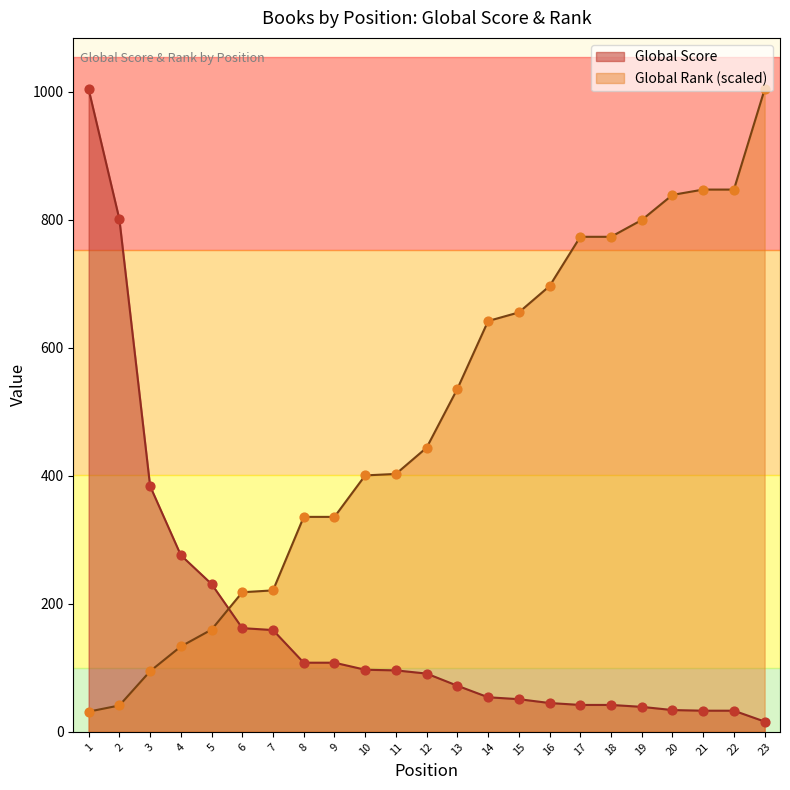

Is the value of Global Rank at 1 greater than the value of Global Score at 13?

No